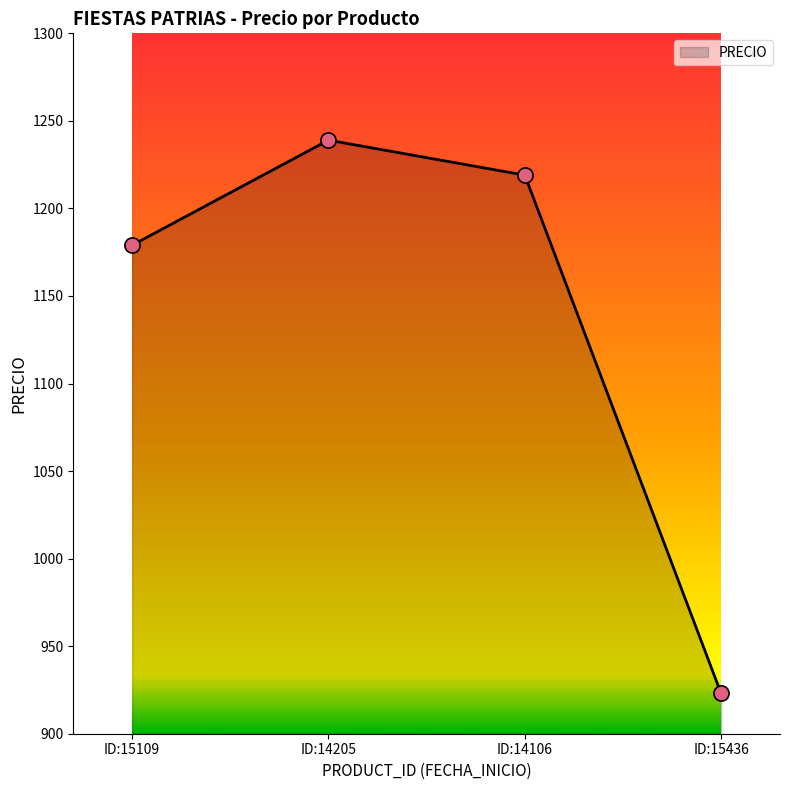

Which has a higher value, ID:15436 or ID:14106?

ID:14106